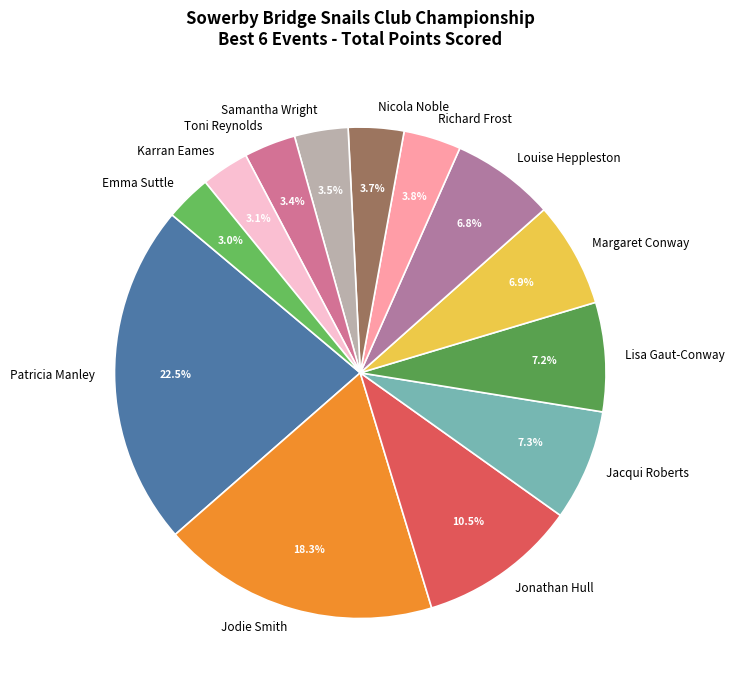

What is the ratio of the value at Patricia Manley to the value at Louise Heppleston?

3.3